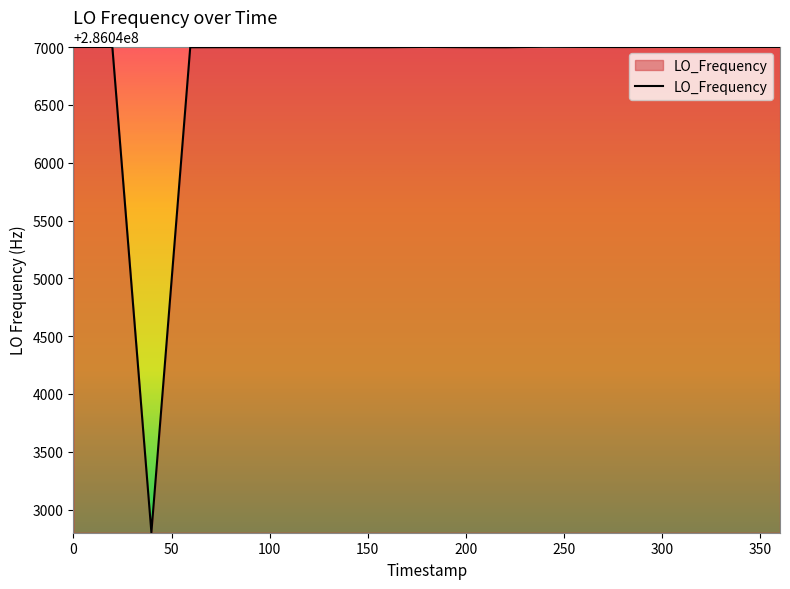

What is the smallest value displayed?

286042802.3